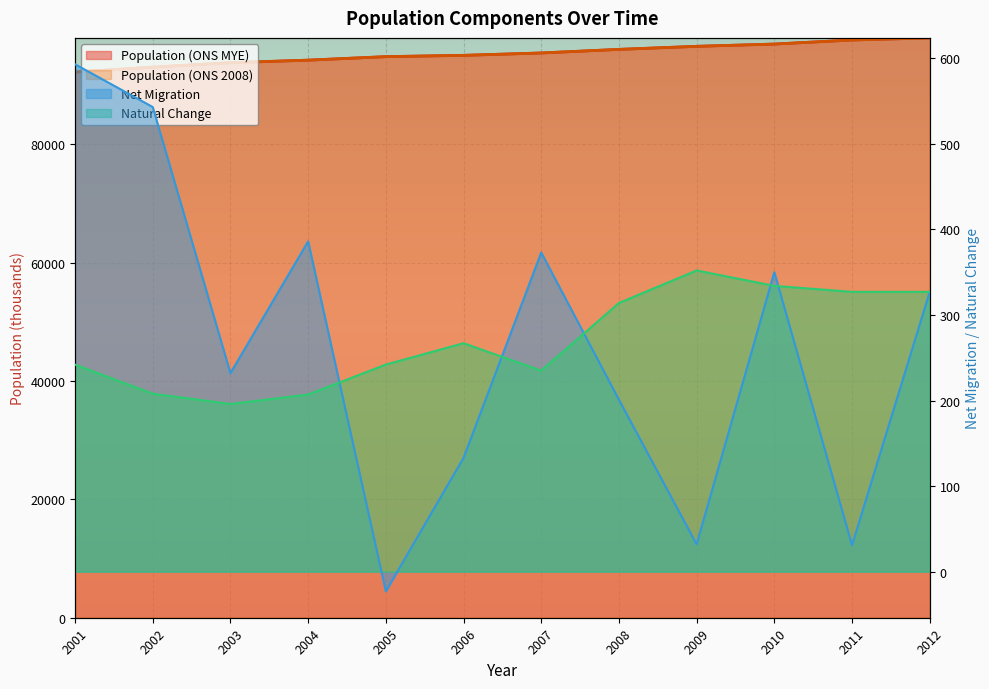

What is the difference between the highest and lowest values at 2010?

96564